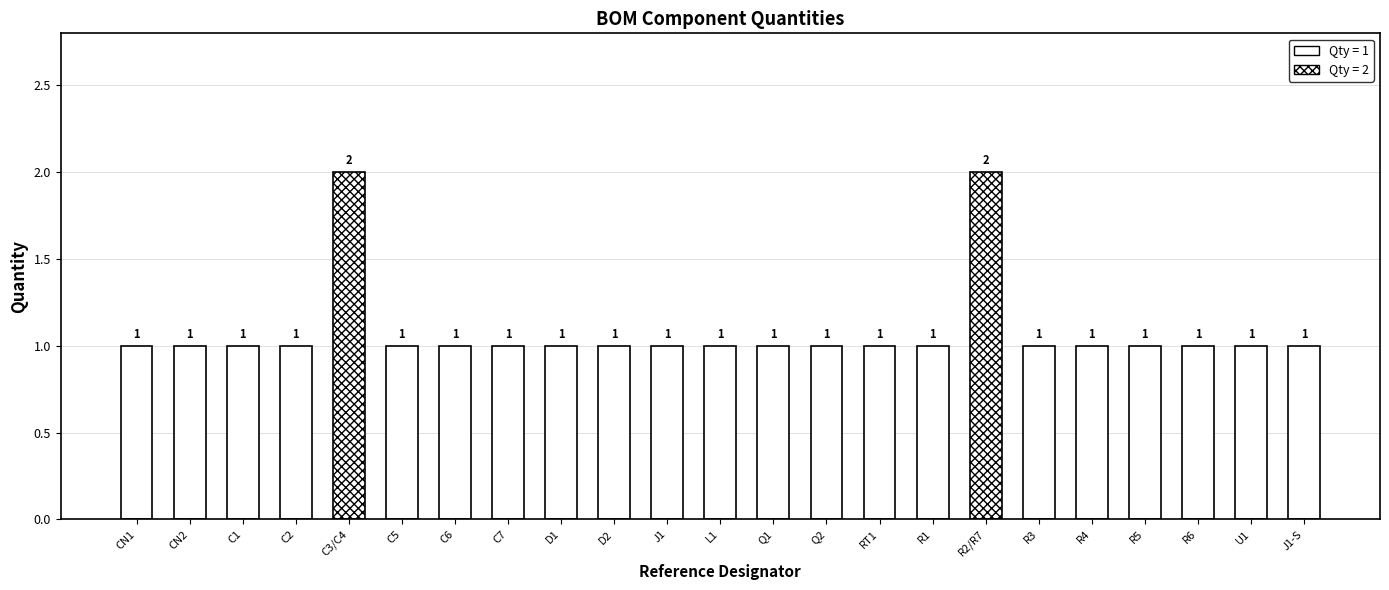

Approximately how many times larger is the value at D2 compared to CN2?

1.0